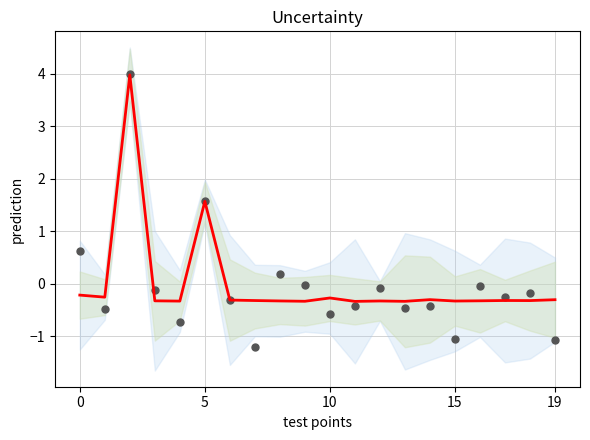

What is the total value across all series at 13?

-0.8